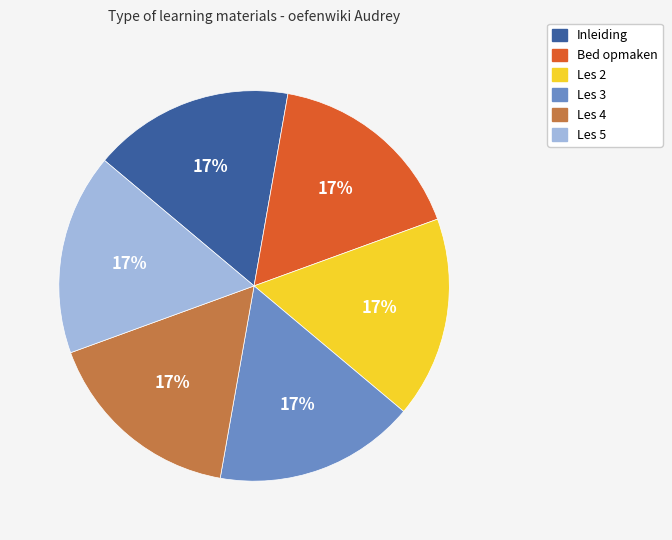

Do Inleiding and Les 5 together represent more than half of the pie?

No